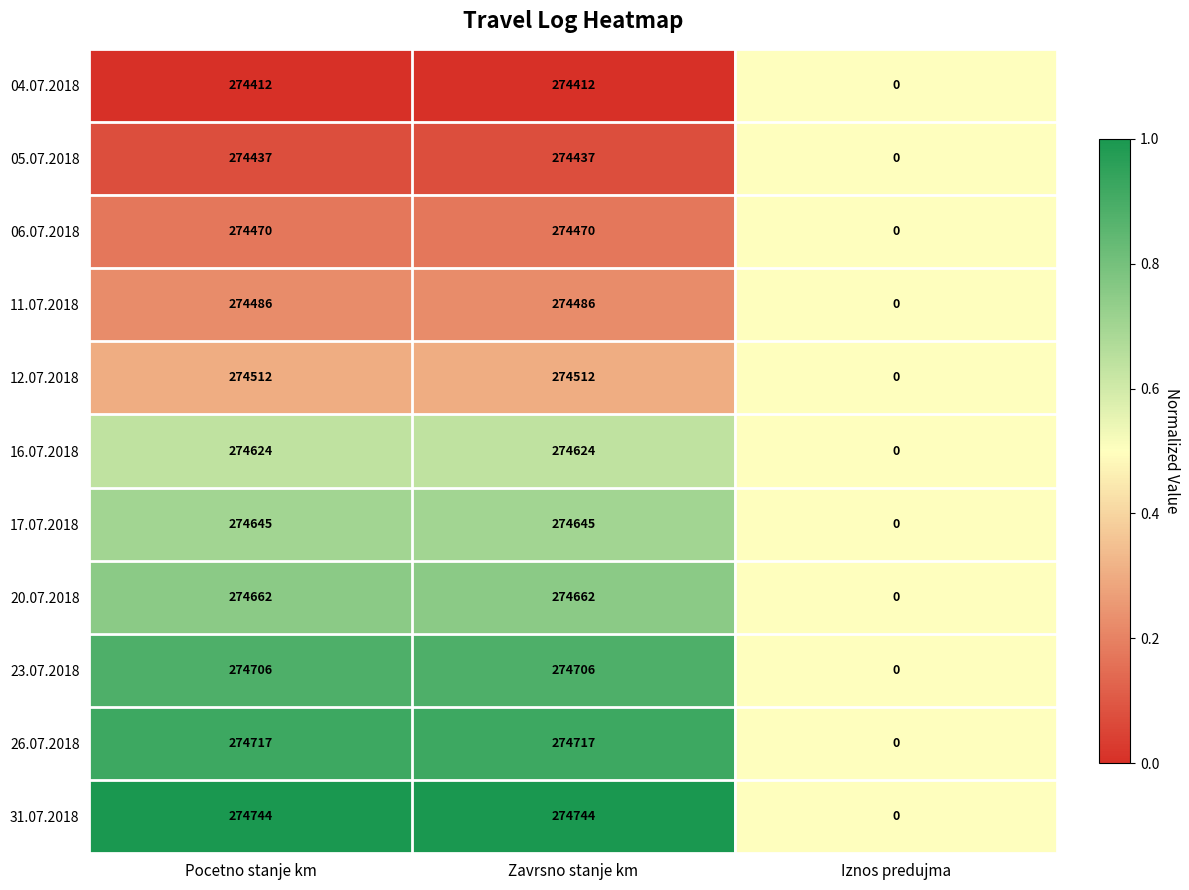

At Pocetno stanje km, list the series in order from largest to smallest.

31.07.2018, 26.07.2018, 23.07.2018, 20.07.2018, 17.07.2018, 16.07.2018, 12.07.2018, 11.07.2018, 06.07.2018, 05.07.2018, 04.07.2018